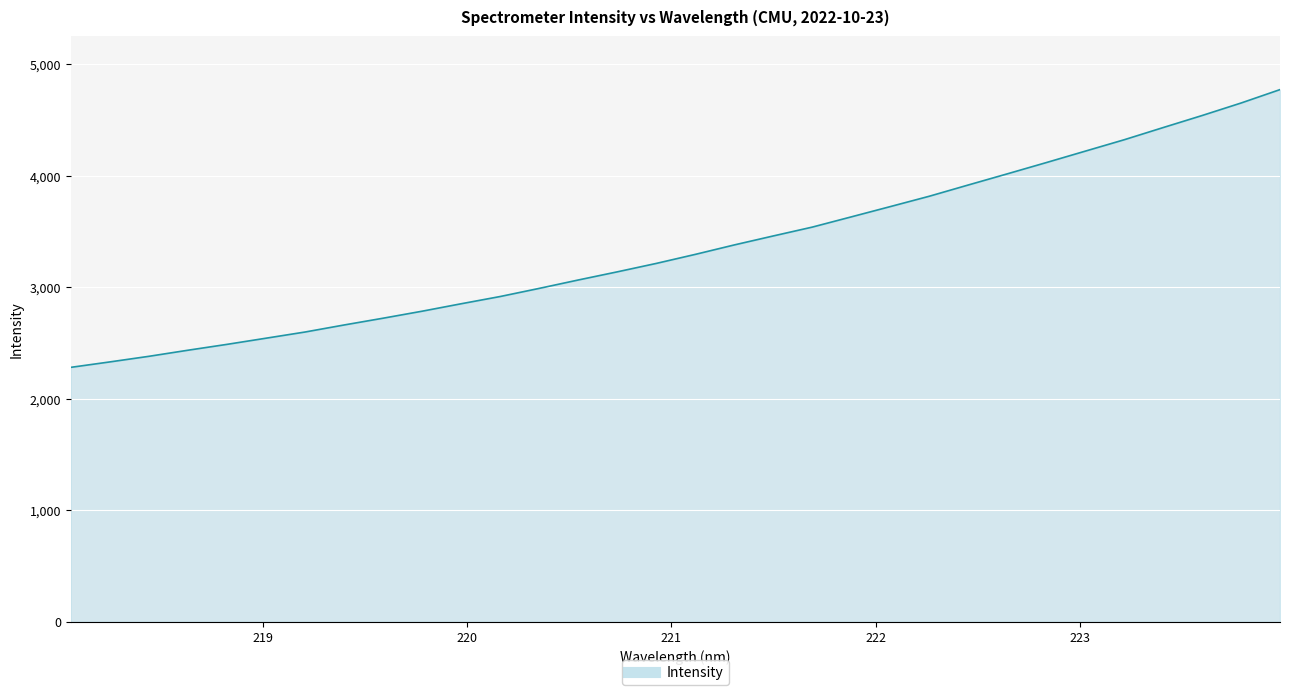

What is the minimum value shown in the chart?

2281.8